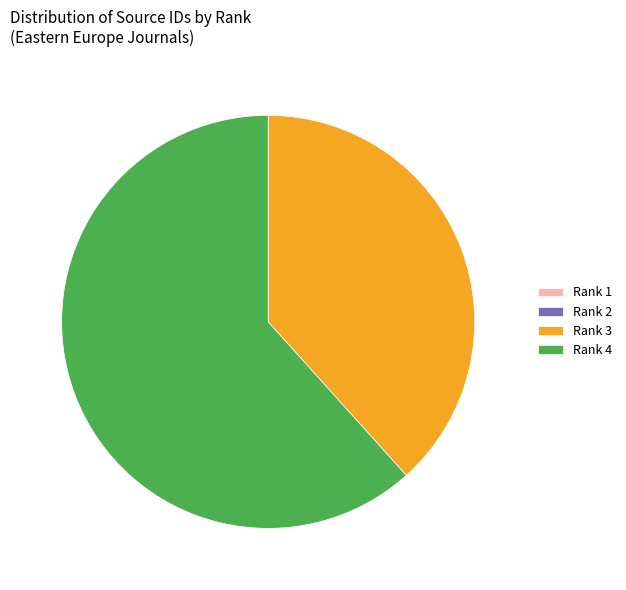

What is the ratio of the value at Rank 4 to the value at Rank 3?

1.6